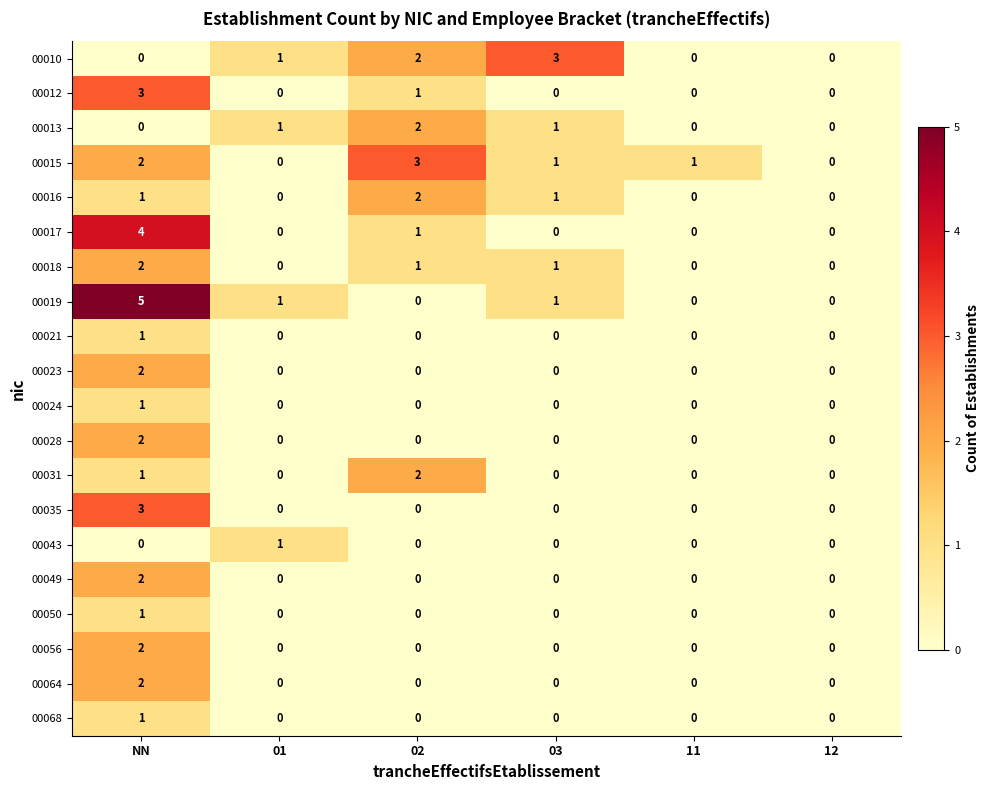

How many data points does each series have?

6